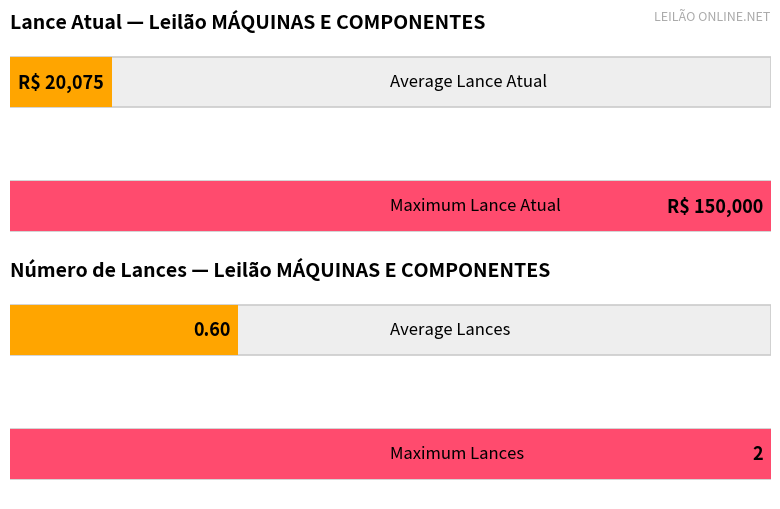

True or false: Lance atual has a value of 1000 at Lote 37.

True